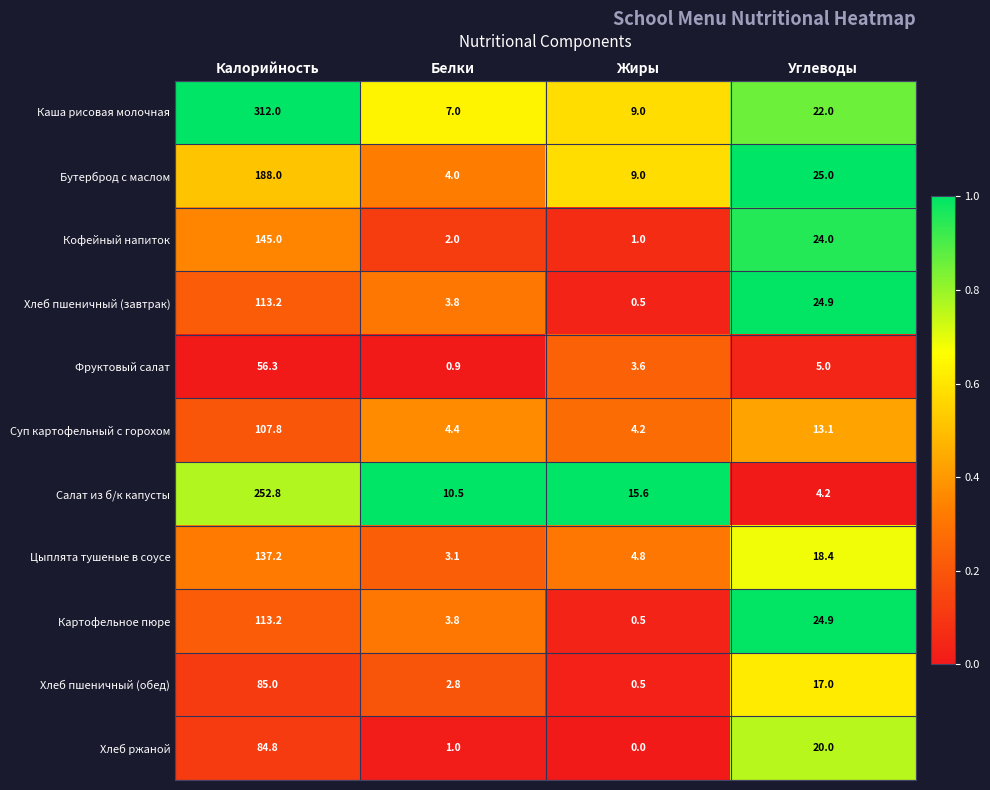

The Каша рисовая молочная series shows 37.9 at Углеводы. True or false?

False